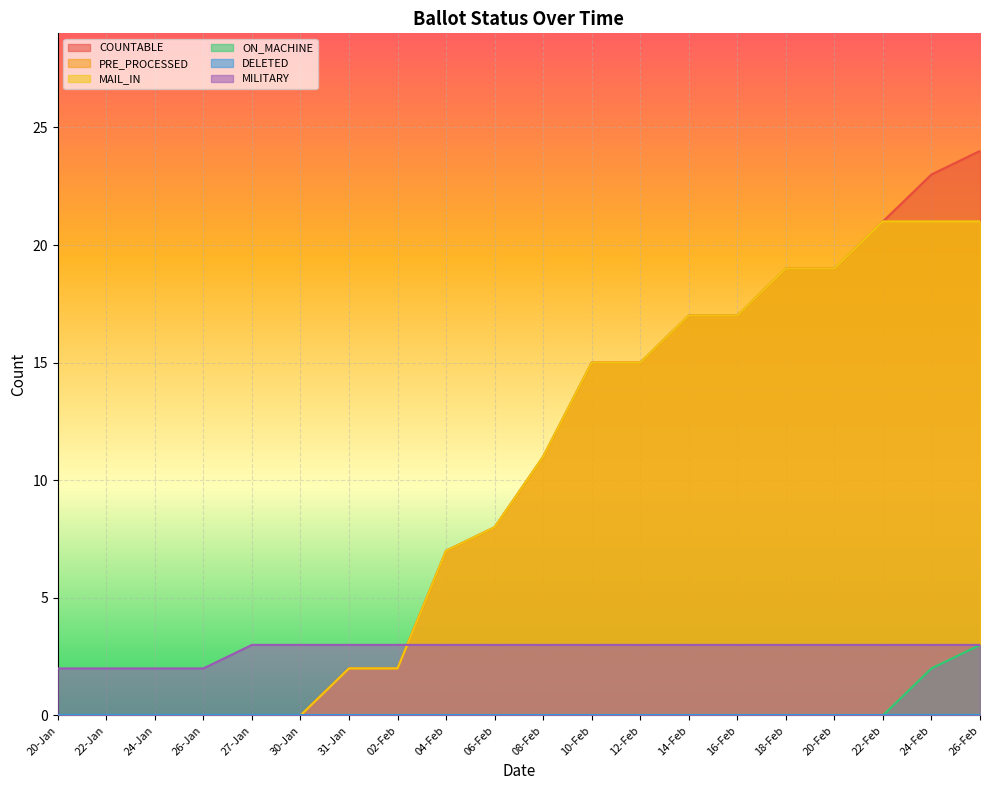

True or false: COUNTABLE and ON_MACHINE cross at least once.

False